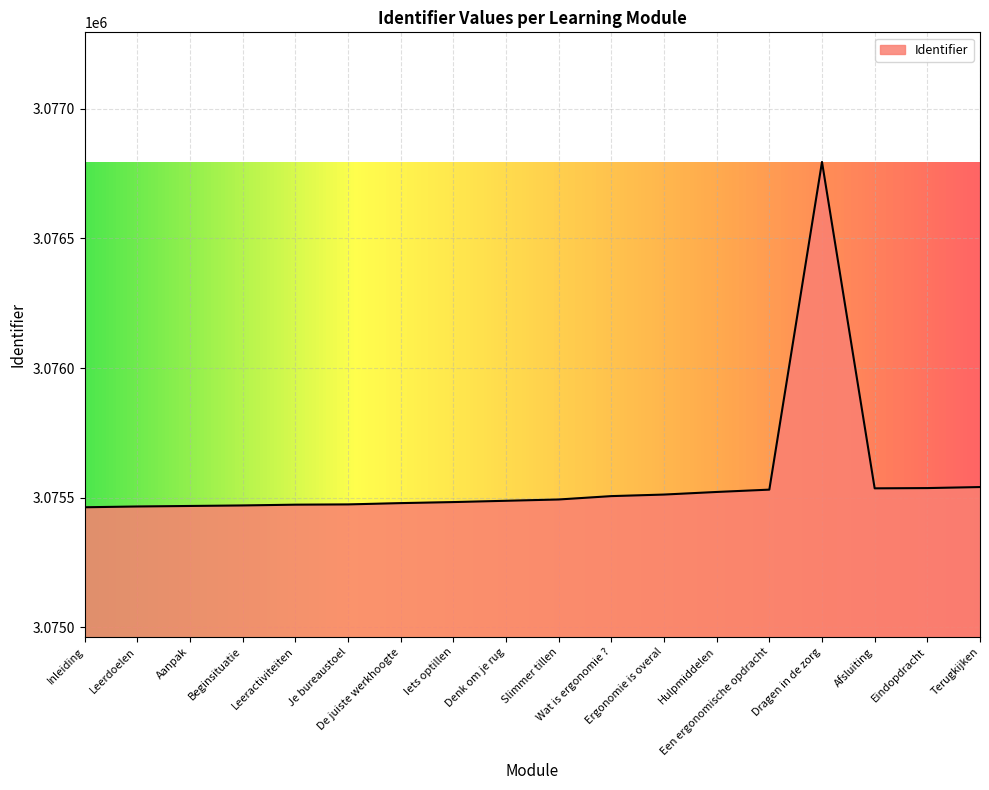

What is the difference between the maximum and minimum values?

1332